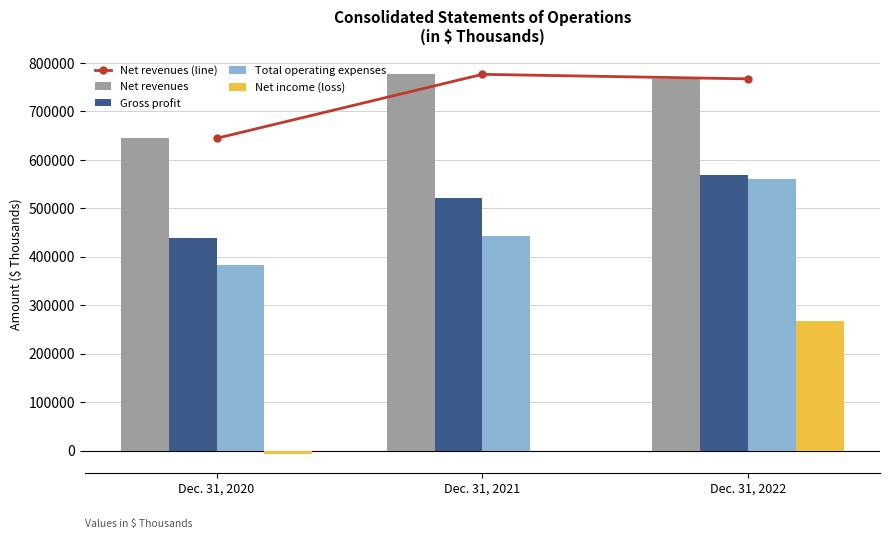

Reading left to right, what are all the values shown in this chart?

Net revenues (line): Dec. 31, 2020=644338	Dec. 31, 2021=776265	Dec. 31, 2022=766897
Net revenues: Dec. 31, 2020=644338	Dec. 31, 2021=776265	Dec. 31, 2022=766897
Gross profit: Dec. 31, 2020=438921	Dec. 31, 2021=521361	Dec. 31, 2022=569501
Total operating expenses: Dec. 31, 2020=382168	Dec. 31, 2021=443254	Dec. 31, 2022=560544
Net income (loss): Dec. 31, 2020=-6221	Dec. 31, 2021=-1458	Dec. 31, 2022=266638